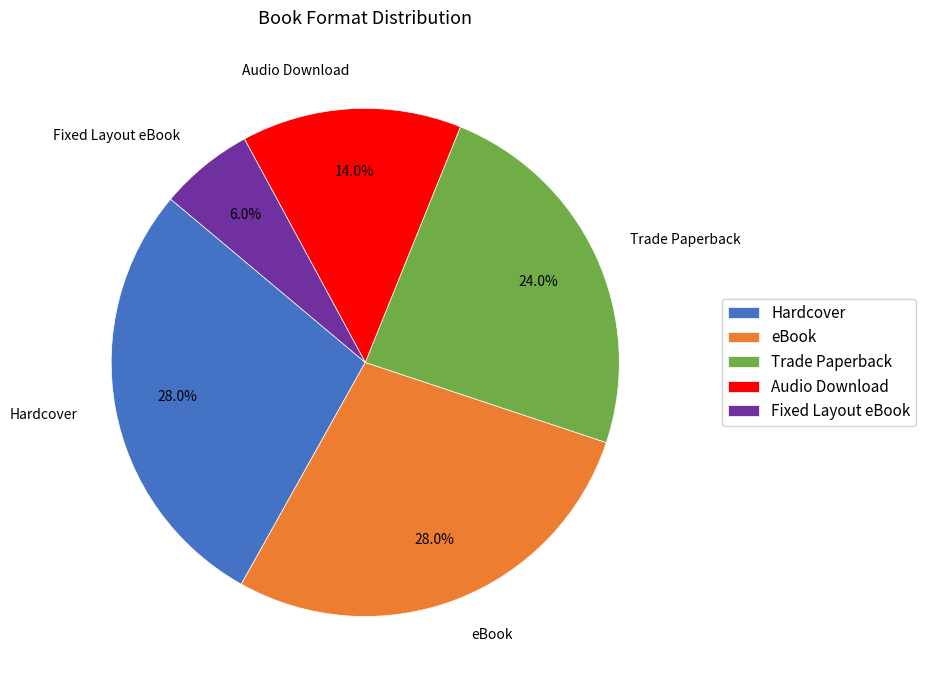

What is the smallest slice in the pie chart?

Fixed Layout eBook